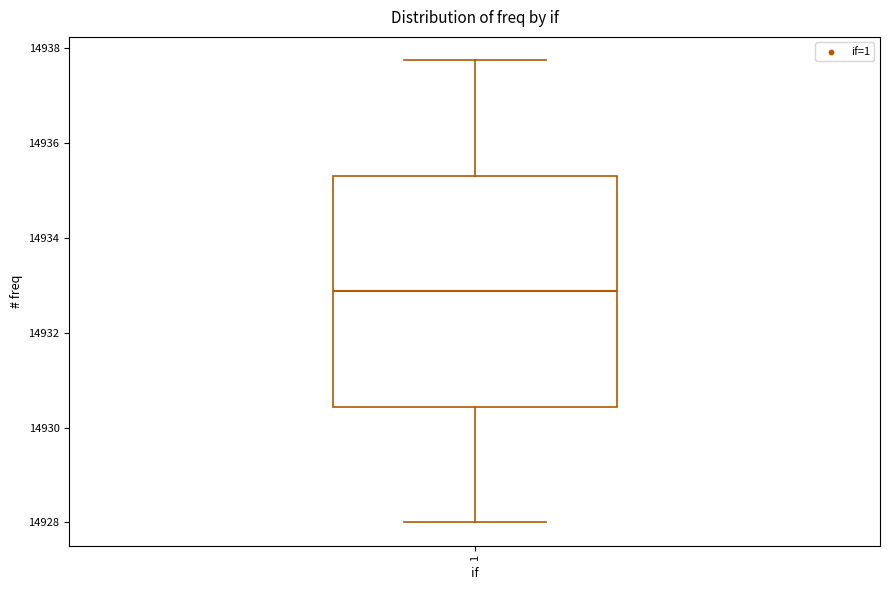

Transcribe this box plot: give where the median line is, the range the box spans, and where the two whiskers end, as read against the y-axis. The values are not printed on the chart, so give them approximately, as read against the axis.

median 14932.8, box 14930.4 to 14935.4, whiskers 14928.0 to 14937.8